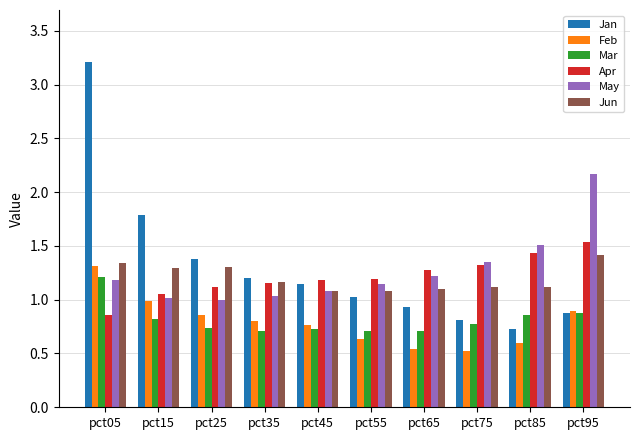

What is the total value across all series at pct55?

5.8